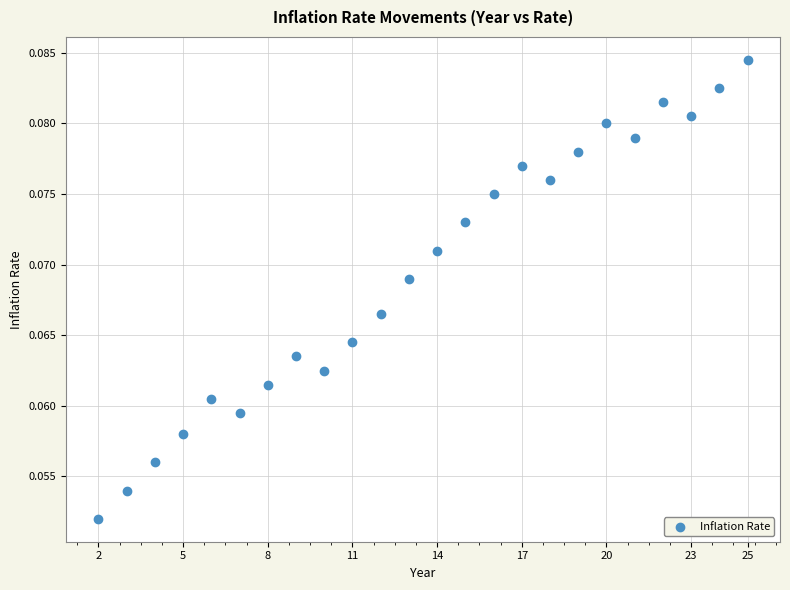

What is the range of X values (max minus min)?

23.0